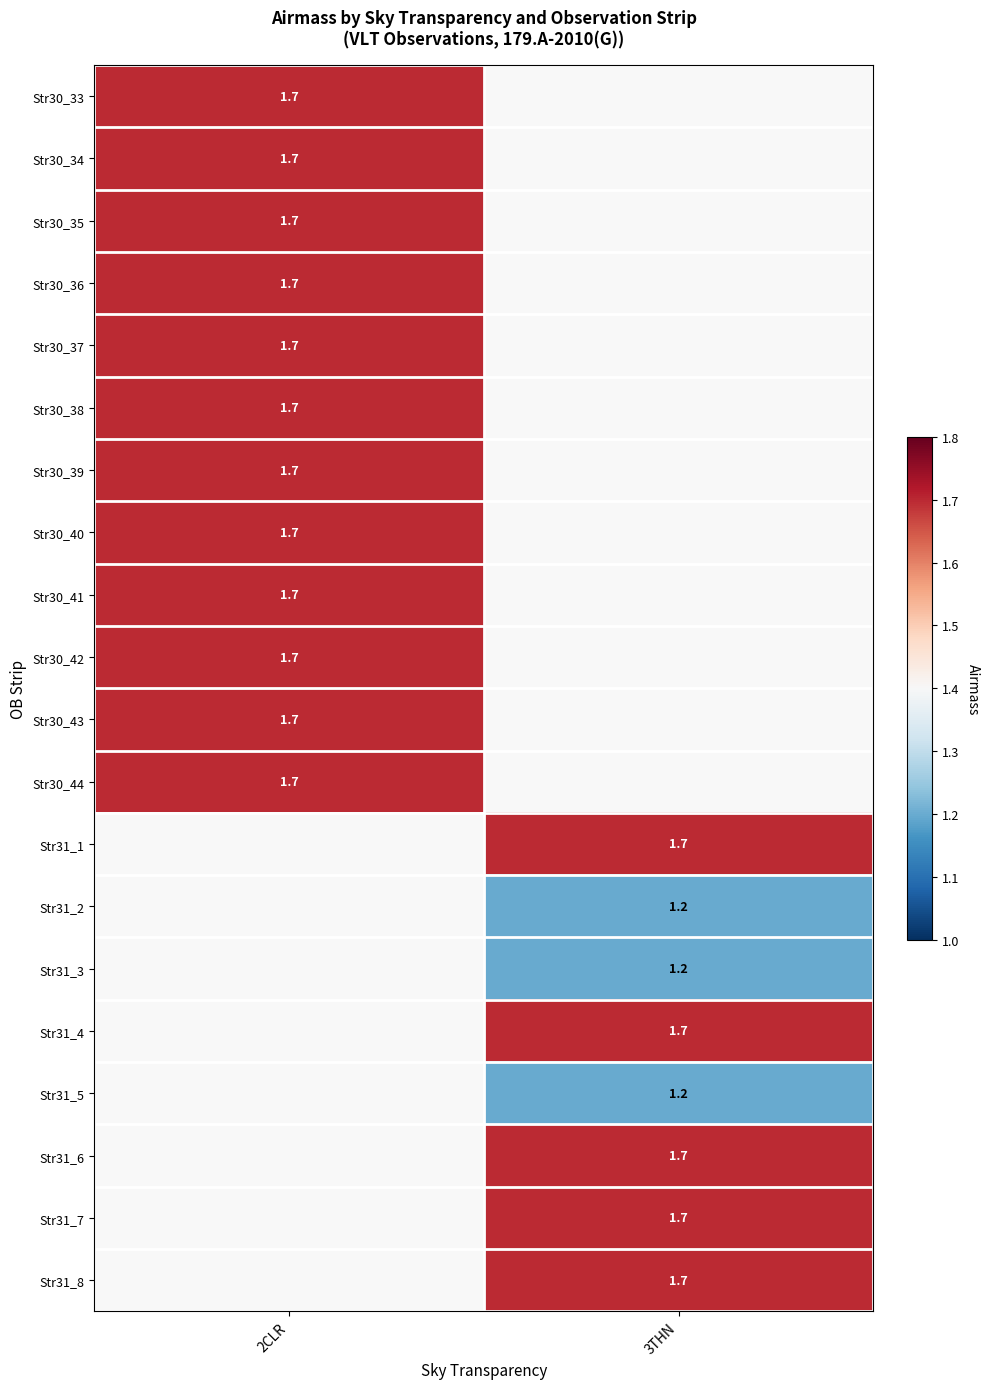

The value of Str31_5 at 3THN is 1.2. True or false?

True